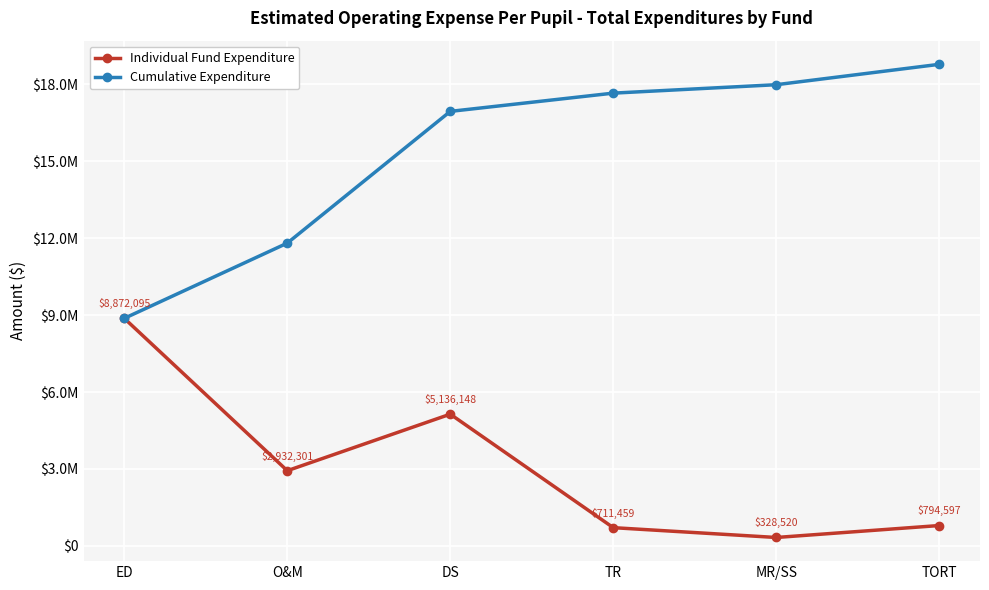

Is this an area chart (filled region under the line)?

No